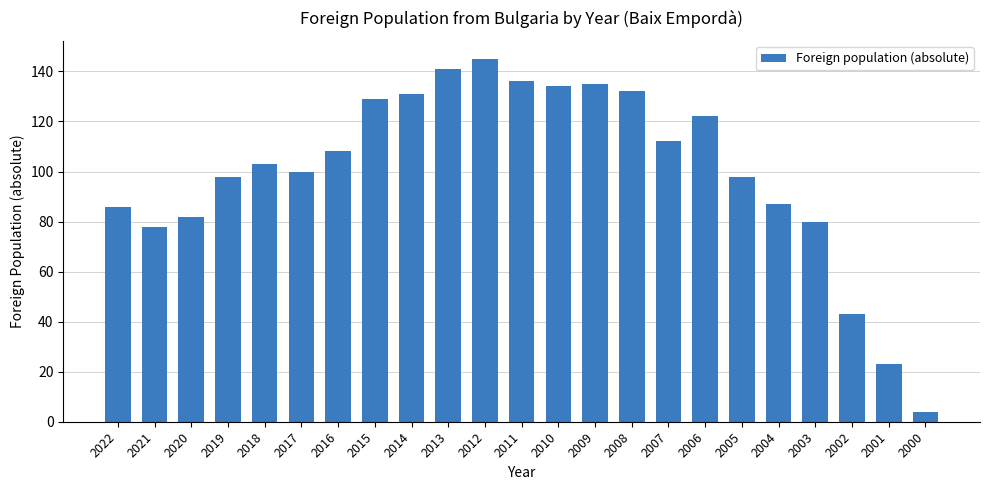

What is the difference between the values at 2008 and 2022?

46